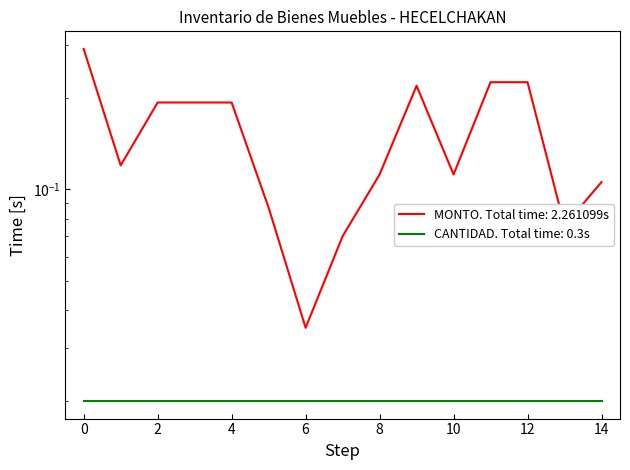

The value at 10 is 0.2. True or false?

False